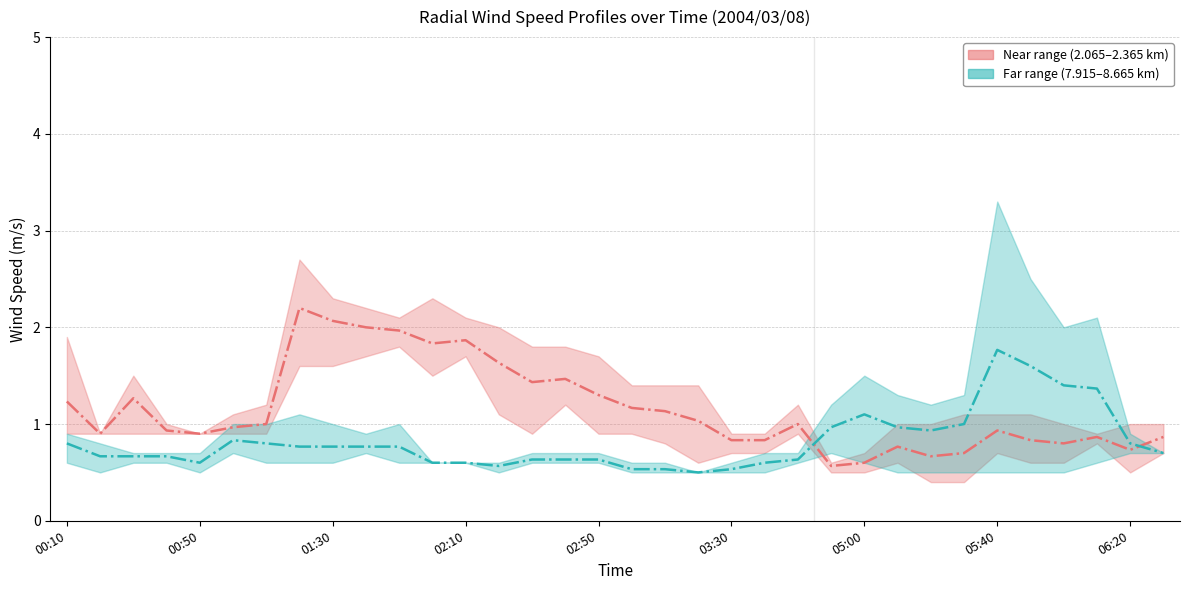

What is the average value of the 8.515 series?

0.9